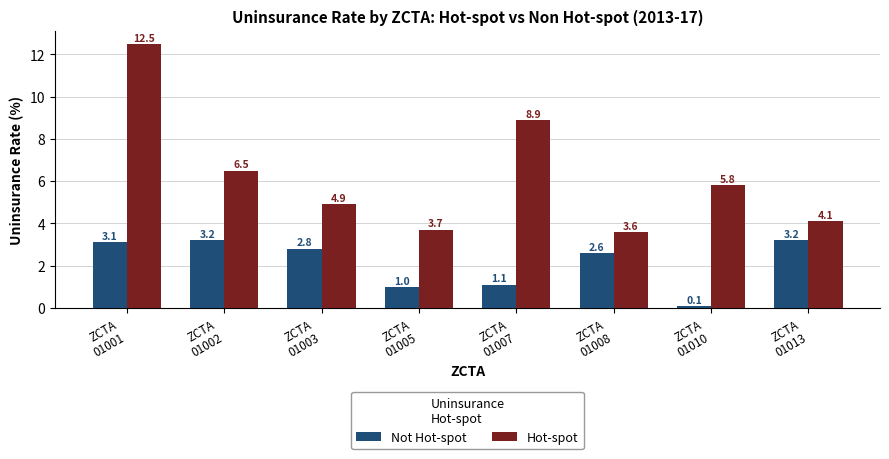

The value of Not Hot-spot at ZCTA
01001 is 3.1. True or false?

True